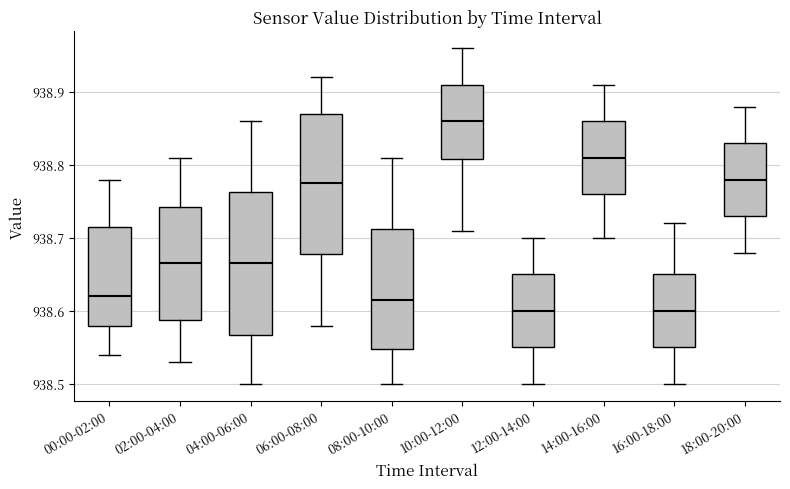

Reading left to right, read every box against the y-axis: the position of its median line, the range the box covers, and the ends of its whiskers. The values are not printed on the chart, so give them approximately, as read against the axis.

00:00-02:00: median 938.62, box 938.58 to 938.72, whiskers 938.54 to 938.78
02:00-04:00: median 938.67, box 938.59 to 938.74, whiskers 938.53 to 938.81
04:00-06:00: median 938.67, box 938.57 to 938.76, whiskers 938.50 to 938.86
06:00-08:00: median 938.78, box 938.68 to 938.87, whiskers 938.58 to 938.92
08:00-10:00: median 938.62, box 938.55 to 938.71, whiskers 938.50 to 938.81
10:00-12:00: median 938.86, box 938.81 to 938.91, whiskers 938.71 to 938.96
12:00-14:00: median 938.60, box 938.55 to 938.65, whiskers 938.50 to 938.70
14:00-16:00: median 938.81, box 938.76 to 938.86, whiskers 938.70 to 938.91
16:00-18:00: median 938.60, box 938.55 to 938.65, whiskers 938.50 to 938.72
18:00-20:00: median 938.78, box 938.73 to 938.83, whiskers 938.68 to 938.88